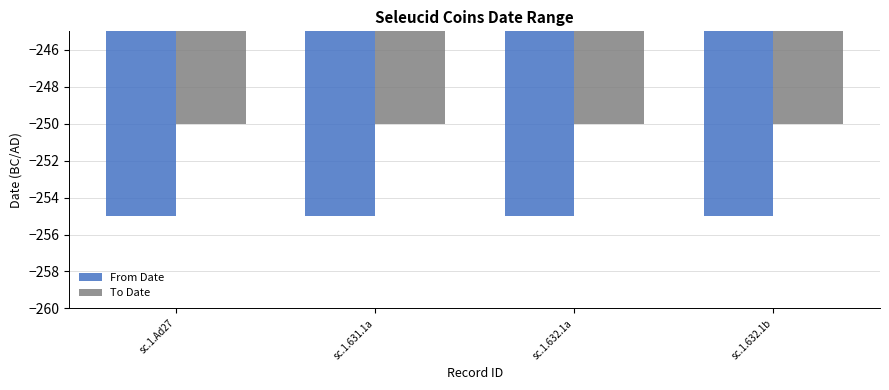

What is the maximum value shown in the chart?

-250